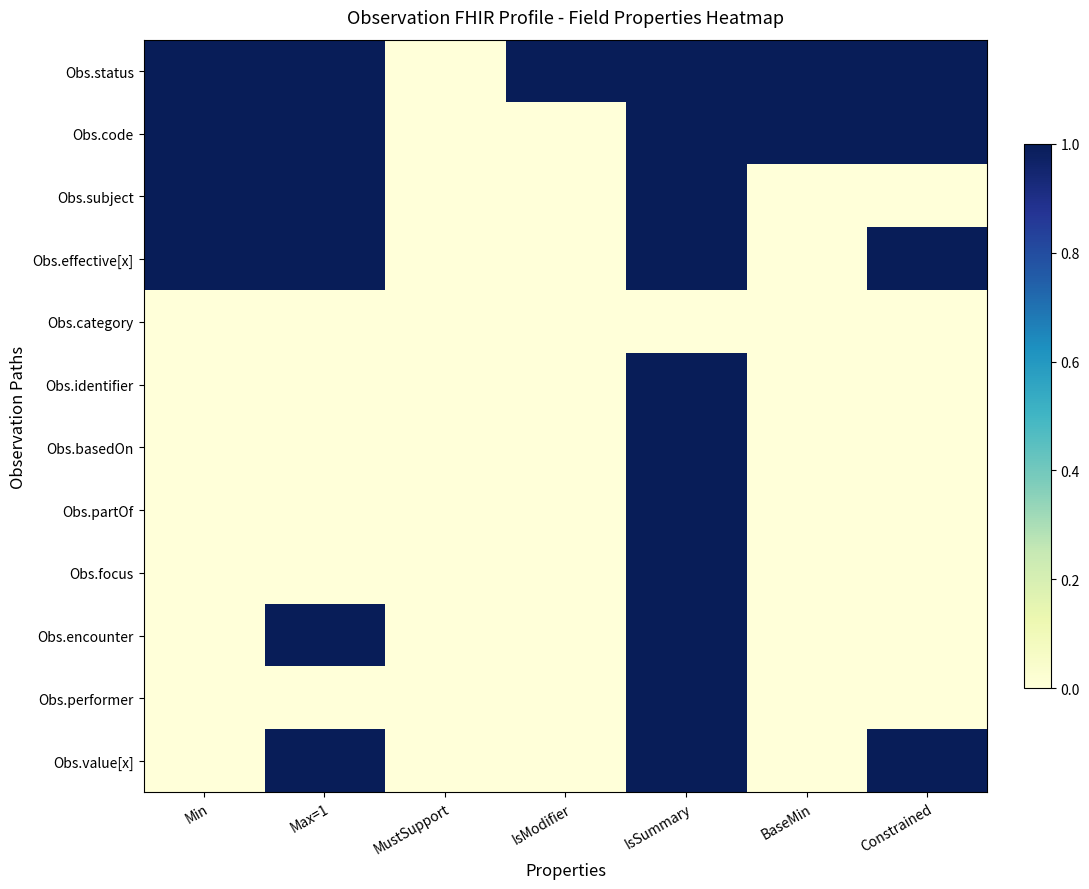

Rank the series by their maximum value, from highest to lowest.

Obs.status, Obs.code, Obs.subject, Obs.effective[x], Obs.identifier, Obs.basedOn, Obs.partOf, Obs.focus, Obs.encounter, Obs.performer, Obs.value[x], Obs.category